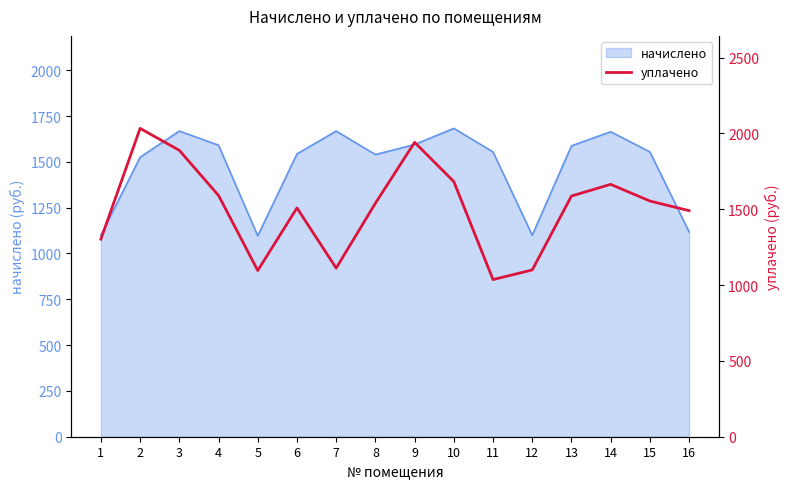

Which category has the lowest value across all series?

11